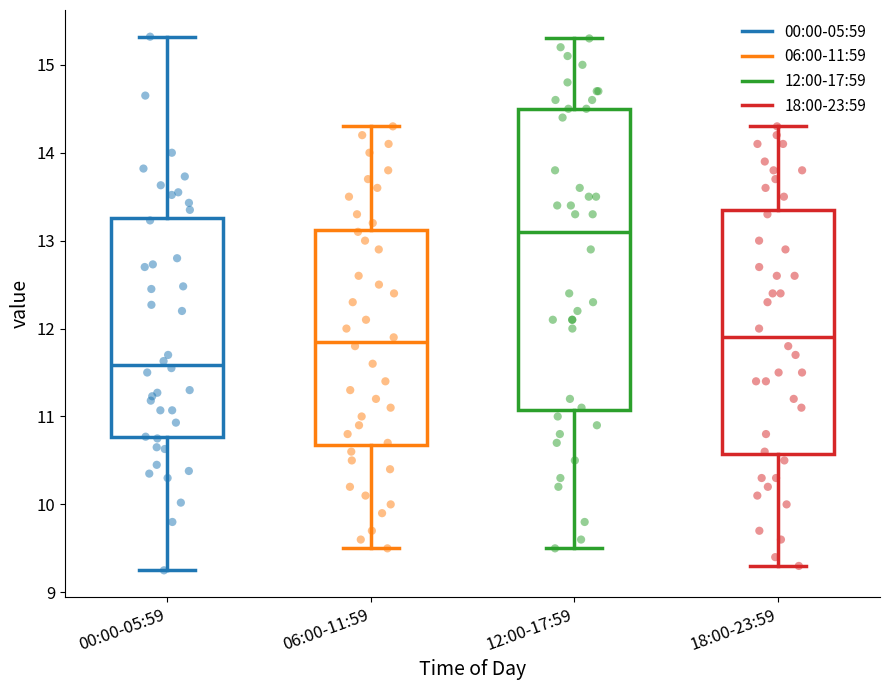

Where is the upper edge of the box for 06:00-11:59 on the y-axis? The values are not printed on the chart, so give them approximately, as read against the axis.

13.1